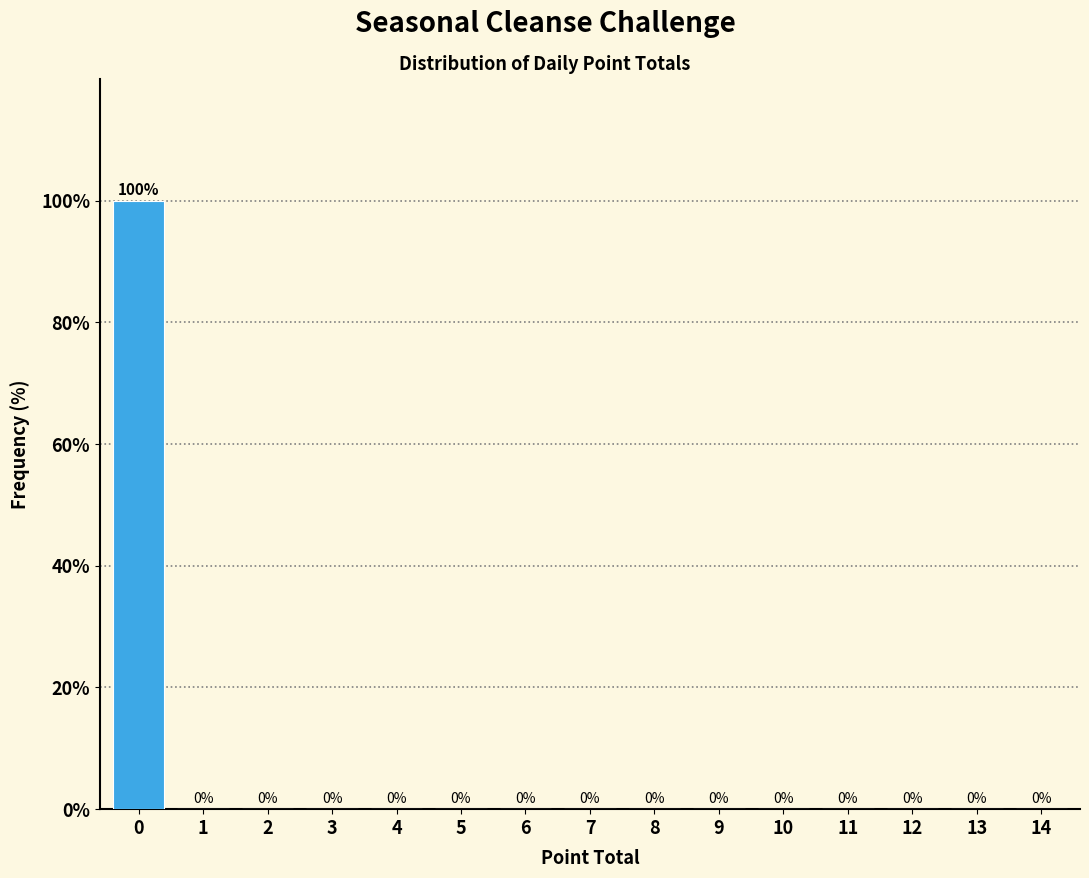

Reading right to left, transcribe all the data shown in this chart.

14=0	13=0	12=0	11=0	10=0	9=0	8=0	7=0	6=0	5=0	4=0	3=0	2=0	1=0	0=100